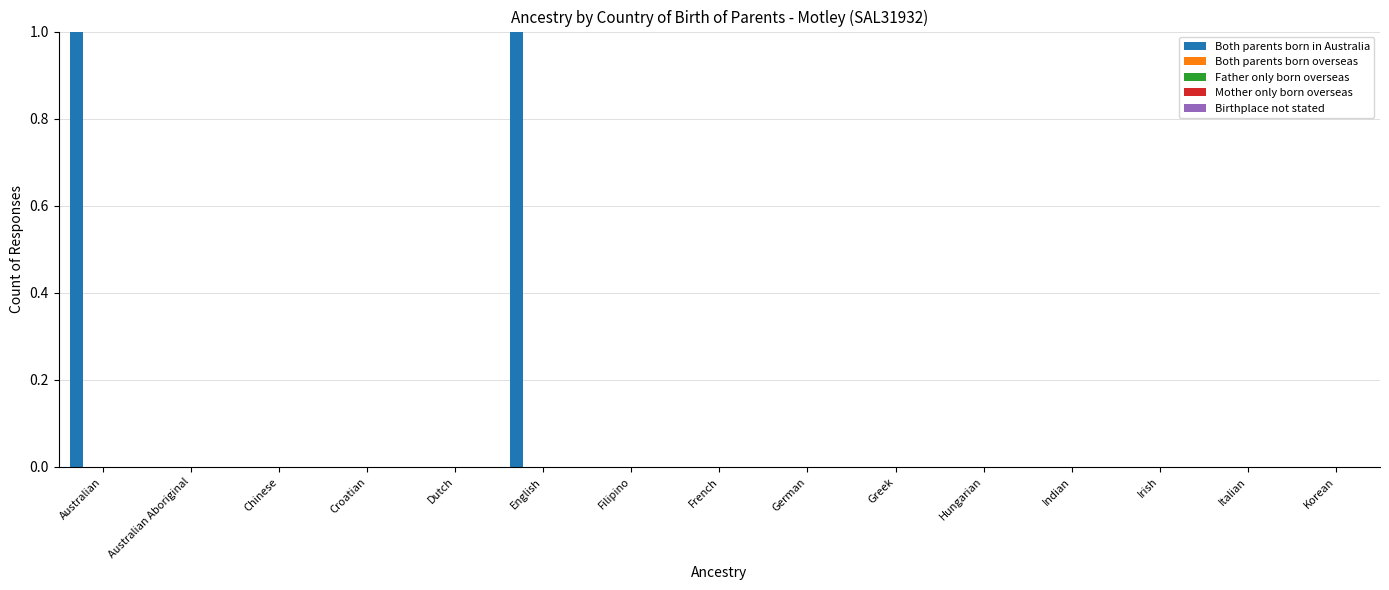

Rank the series at Dutch from lowest to highest value.

Both parents born in Australia, Both parents born overseas, Father only born overseas, Mother only born overseas, Birthplace not stated